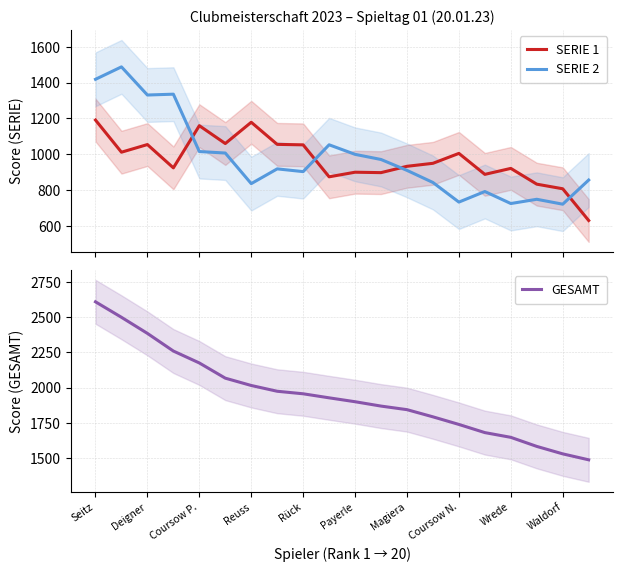

At which label does SERIE 1 first exceed 950?

Seitz